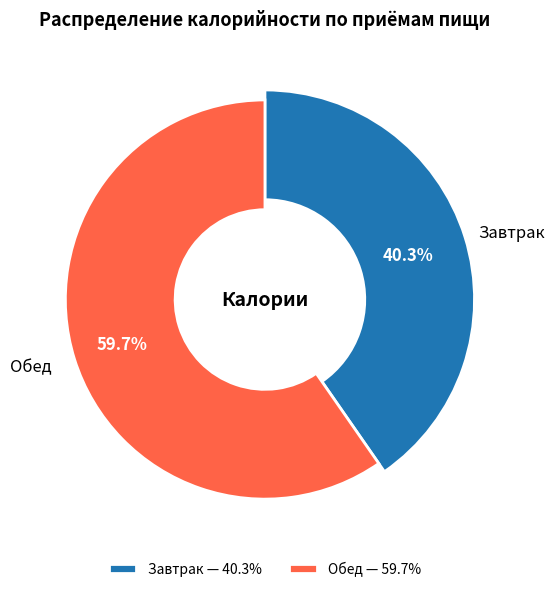

Does Завтрак represent more than half of the total?

No